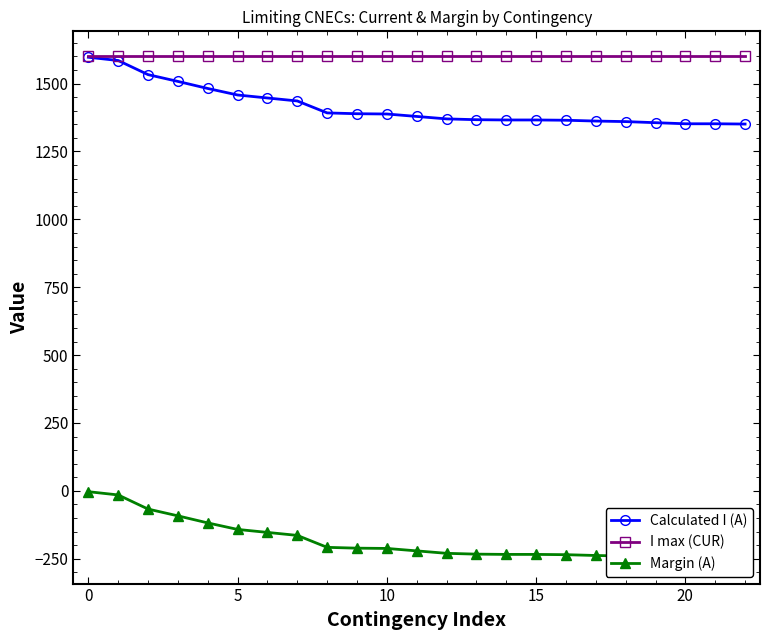

True or false: Calculated I (A) and Margin (A) intersect in this chart.

False